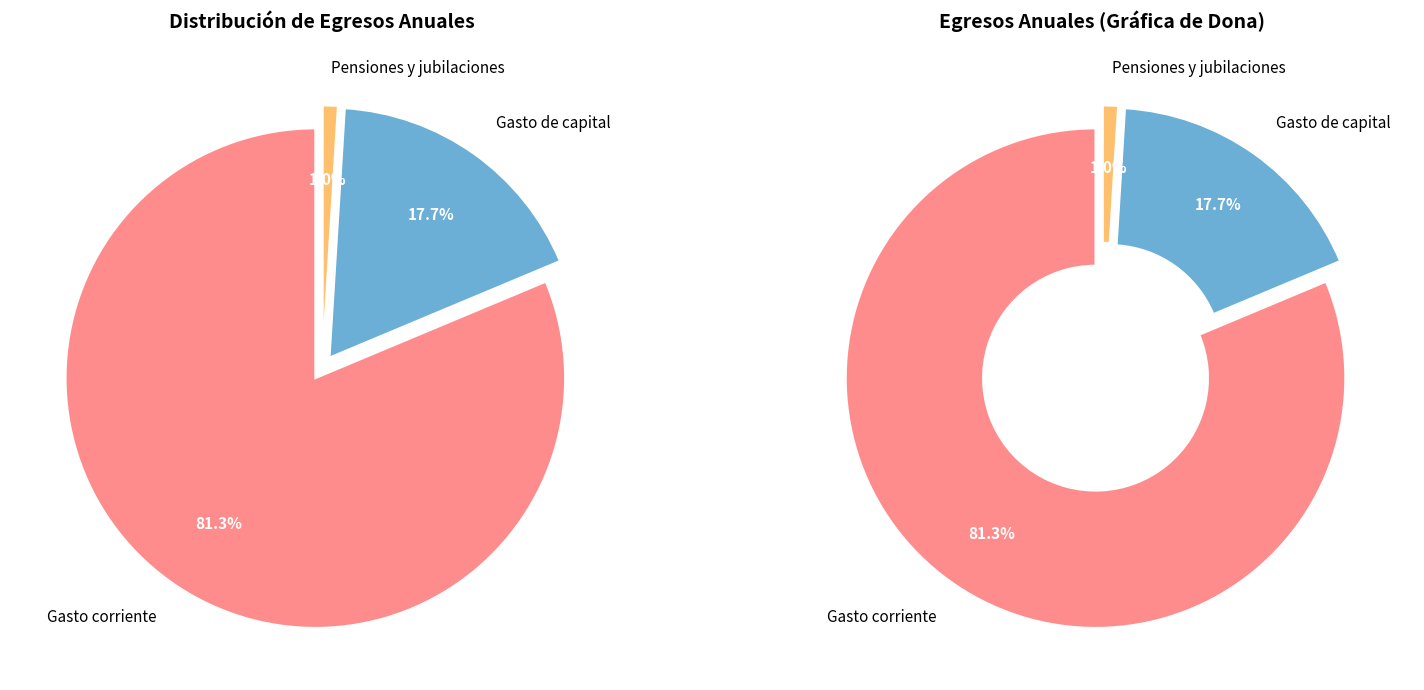

How many slices are in this pie chart?

3